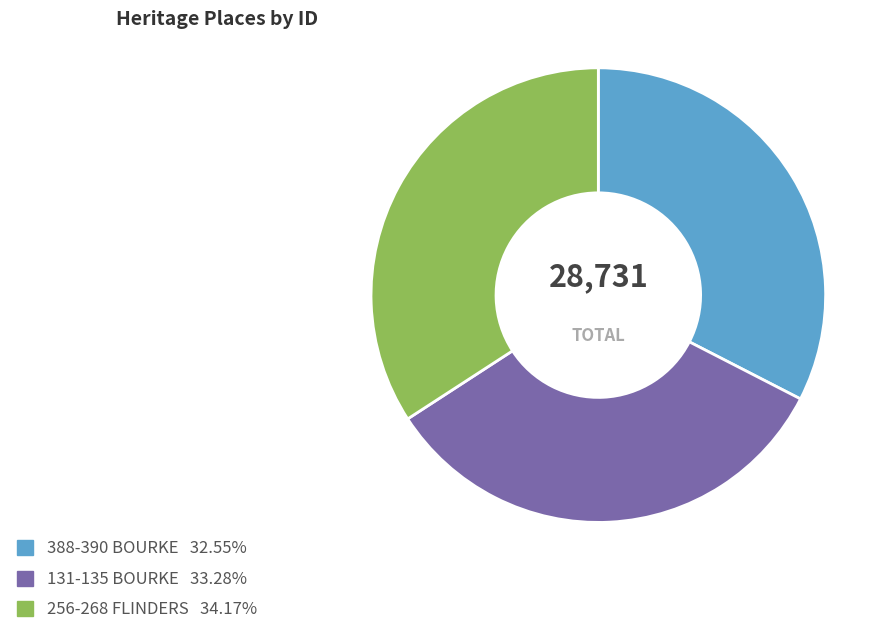

Is there a majority slice in this chart?

No